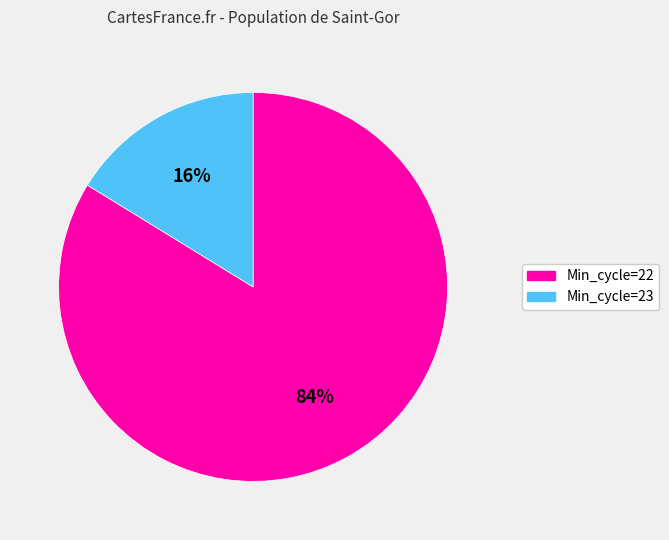

To the nearest percent, what is the difference between the largest and smallest slice percentages?

68%